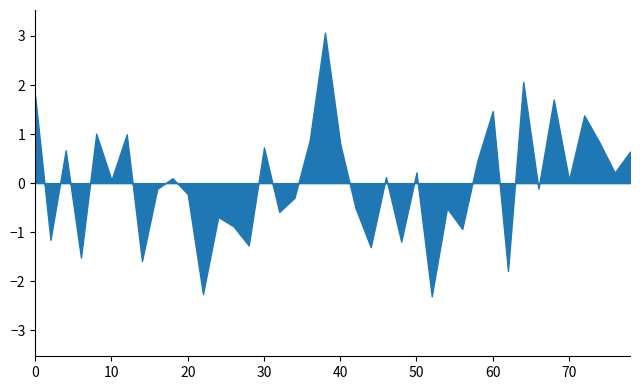

The chart shows a value of -71.6 at 6. True or false?

False